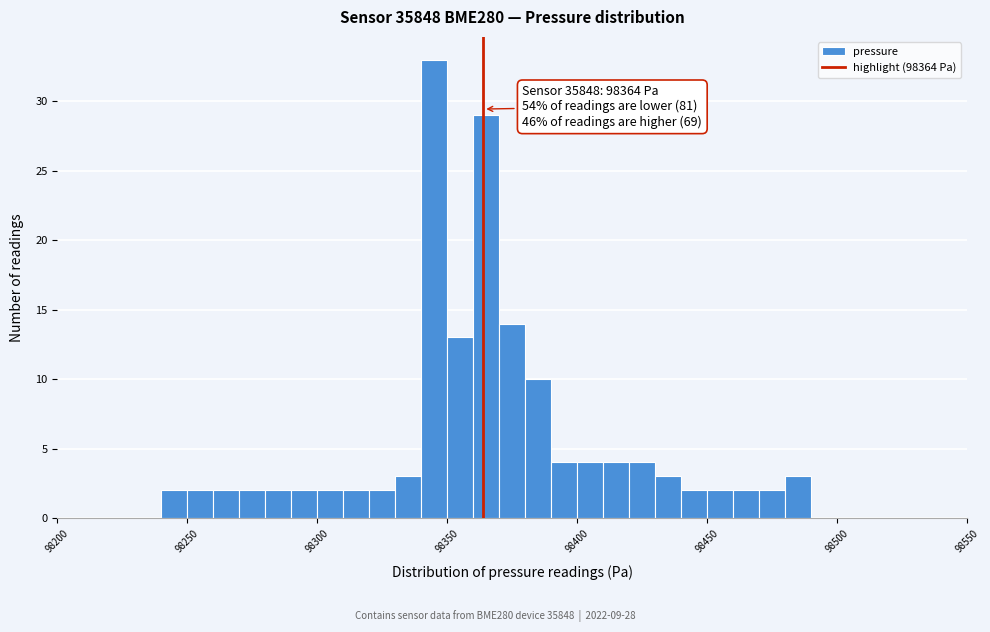

Around what value on the x-axis is the tallest bar? Give the approximate position of its centre, as read against the axis.

98345